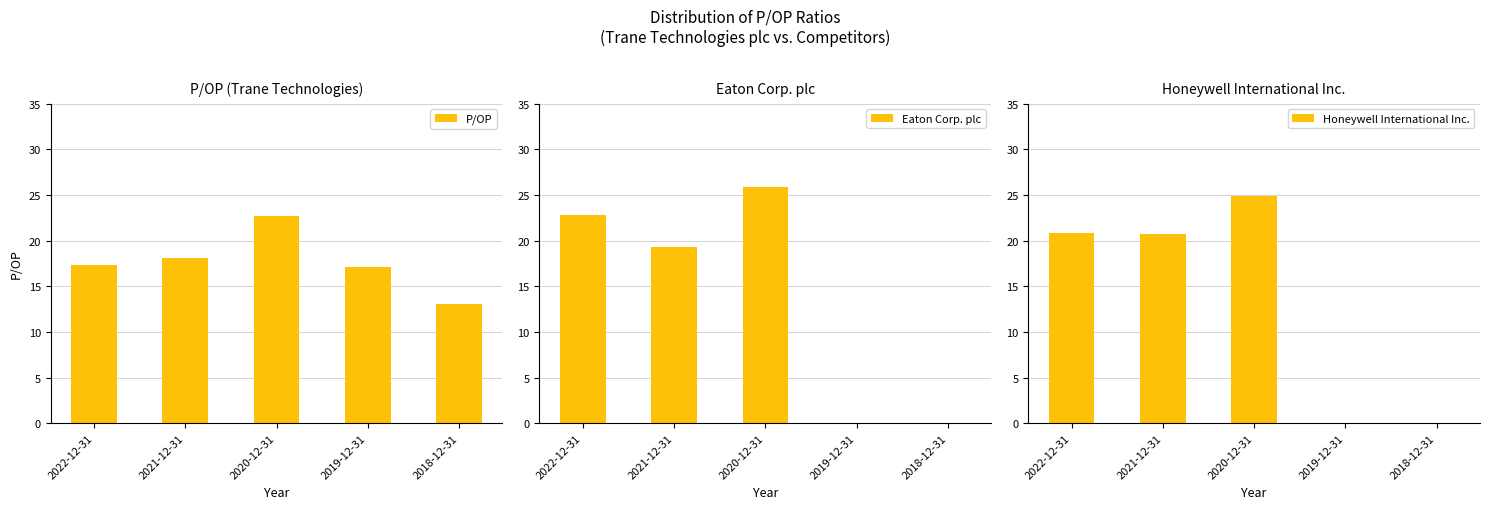

Which label corresponds to the largest value in the chart?

2020-12-31